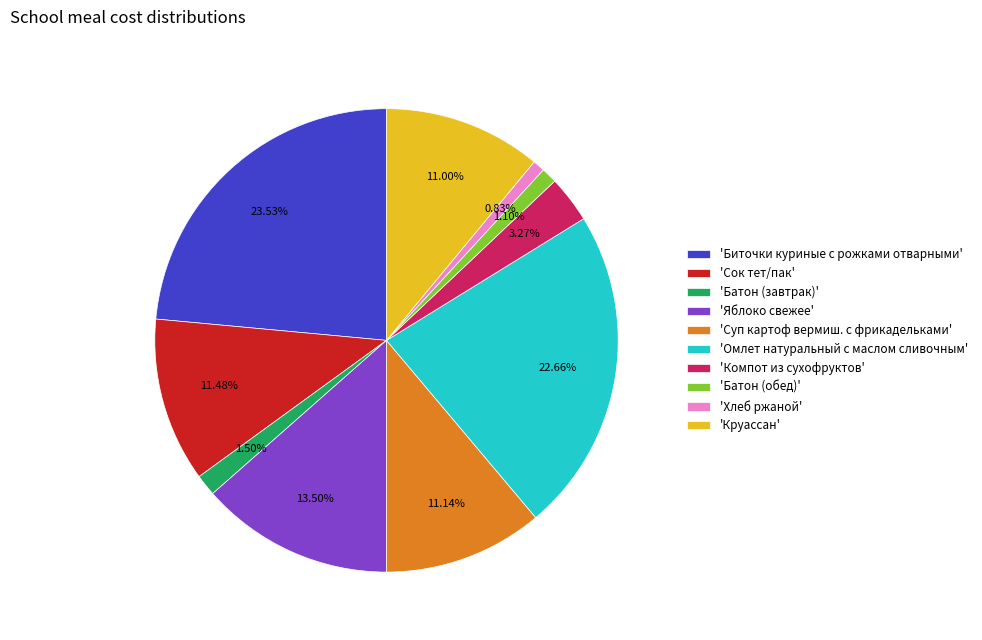

Does 'Биточки куриные с рожками отварными' account for over 50% of the chart?

No